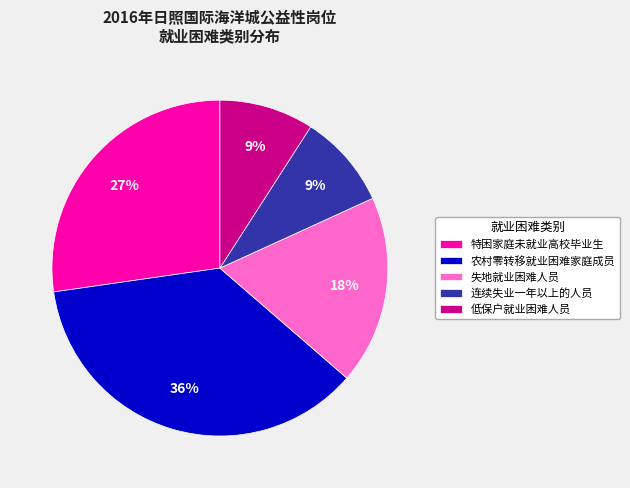

Is there any slice that represents more than half of the pie?

No